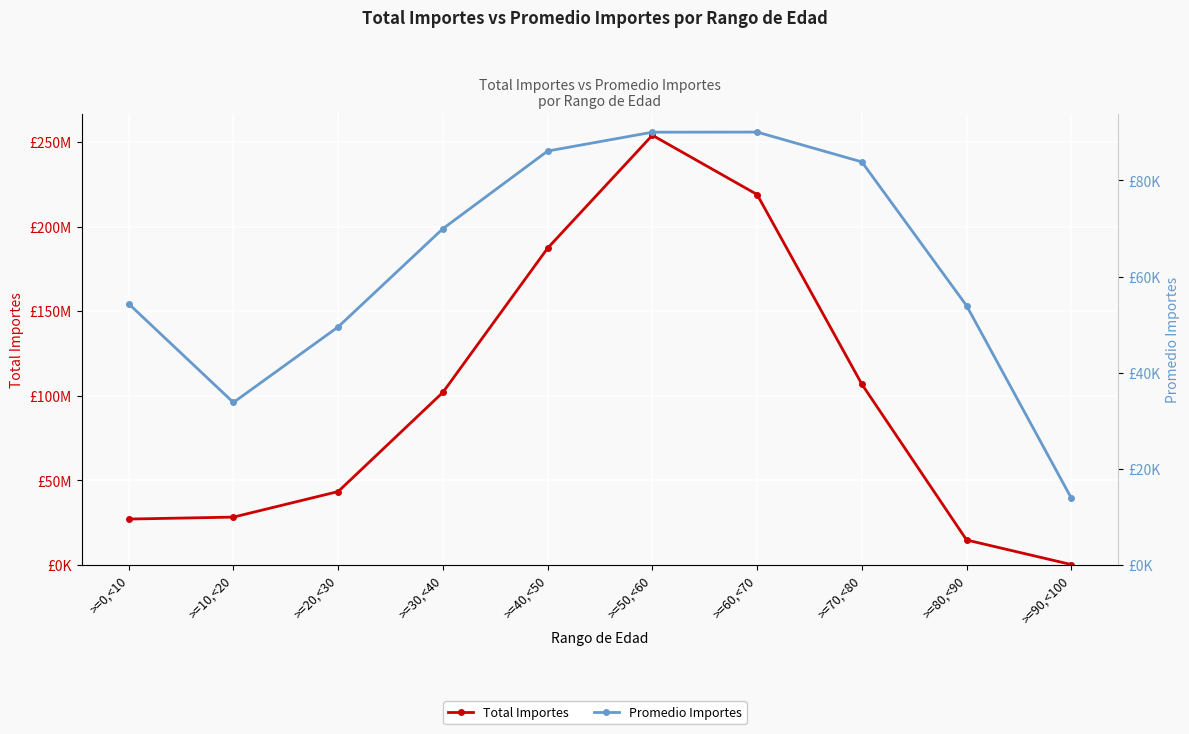

Reading left to right, what are all the values shown in this chart?

Total Importes: 27055495.9	28206902.0	43321315.2	101987527.2	187291842.7	254082055.6	219019808.6	106824890.1	14666235.8	138761.1
Promedio Importes: 54328.3	33780.7	49510.1	69950.3	86111.2	90036.2	90057.5	83850.0	53920.0	13876.1